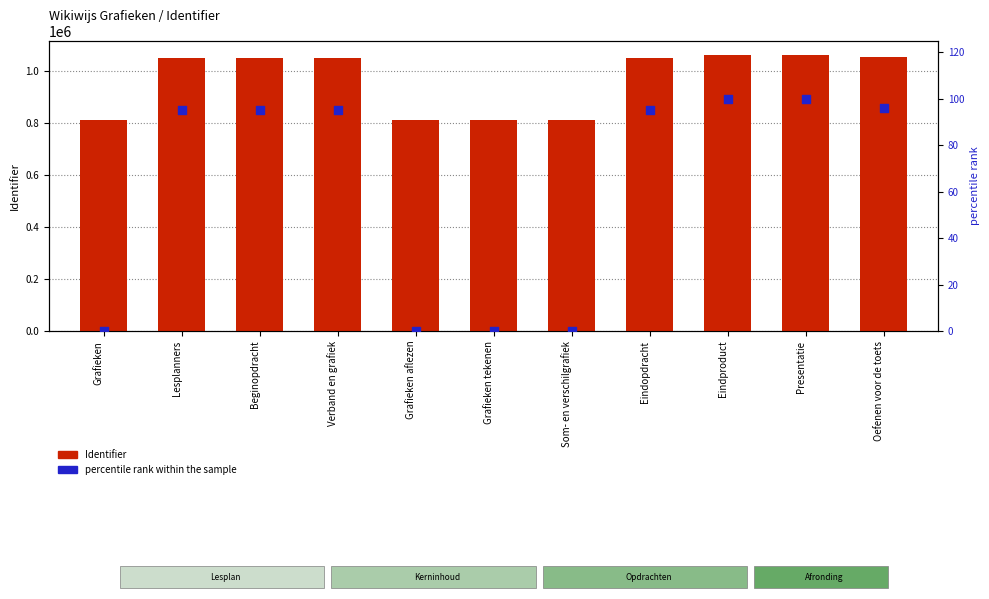

Is the value of percentile rank within the sample at Eindopdracht greater than the value of Identifier at Verband en grafiek?

No